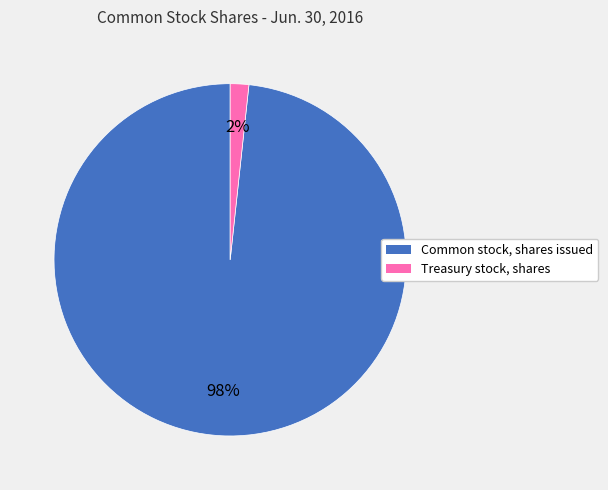

What percentage is the Common stock, shares issued slice, to the nearest percent?

98%